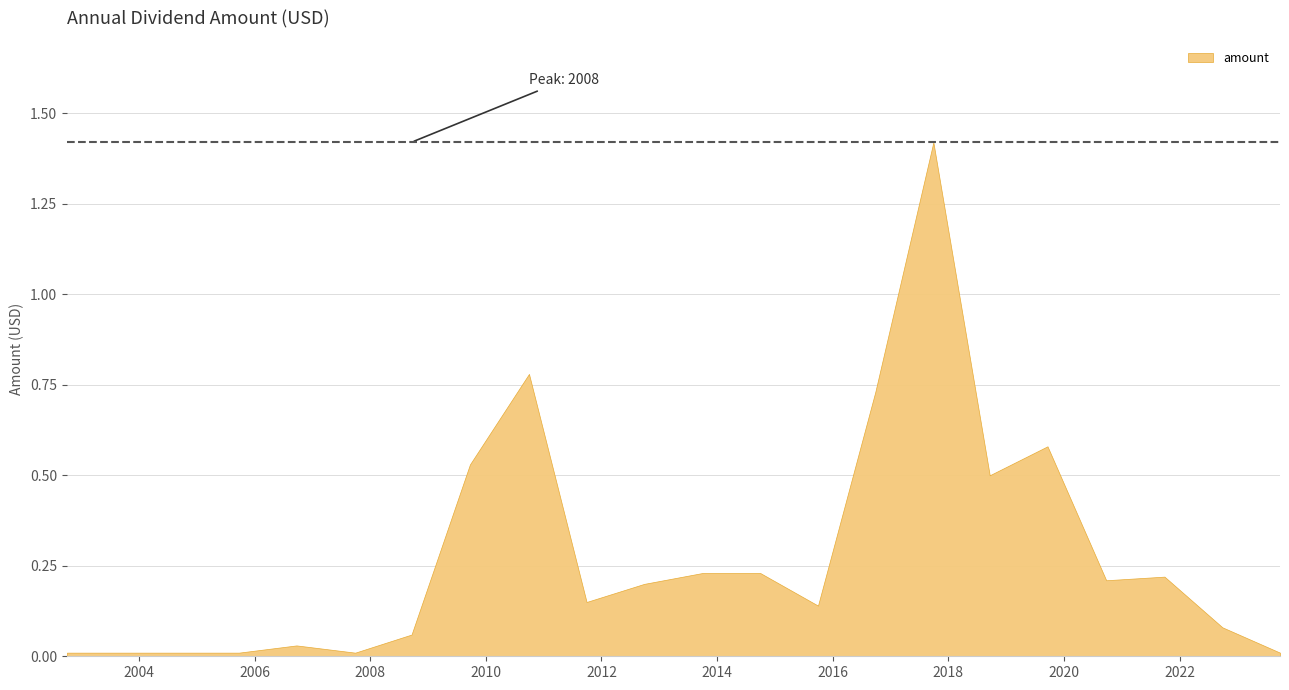

List the labels in order of value, largest first.

2017-09-28, 2010-09-30, 2016-09-26, 2019-09-19, 2009-09-22, 2018-09-19, 2013-09-30, 2014-09-30, 2021-09-27, 2020-09-24, 2012-09-27, 2011-09-29, 2015-09-30, 2022-09-28, 2008-09-18, 2006-09-22, 2002-10-03, 2003-09-29, 2004-09-21, 2005-09-23, 2007-09-28, 2023-09-27